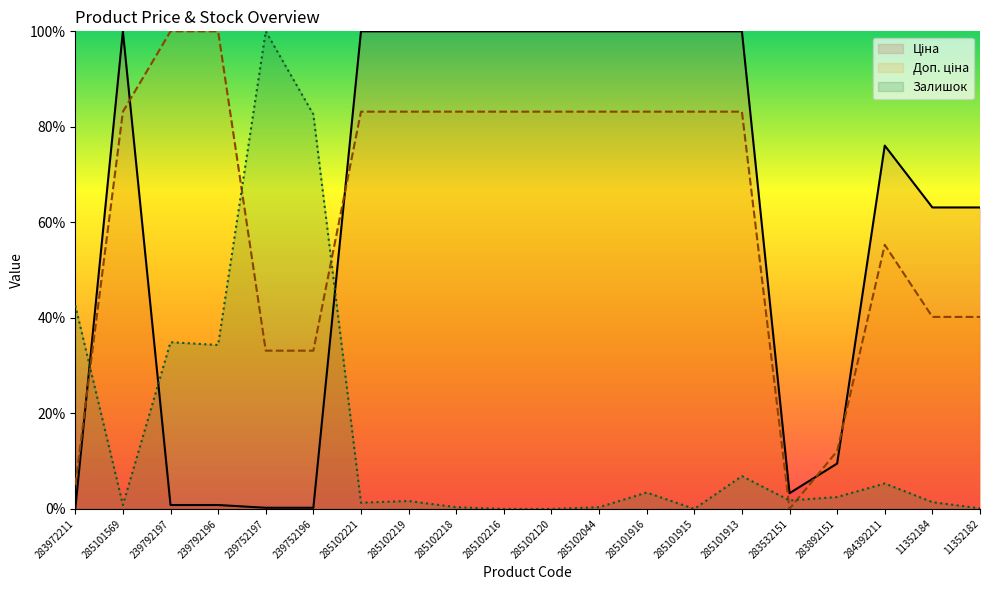

Is the value of Залишок at 285102216 greater than the value of Ціна at 283972211?

No